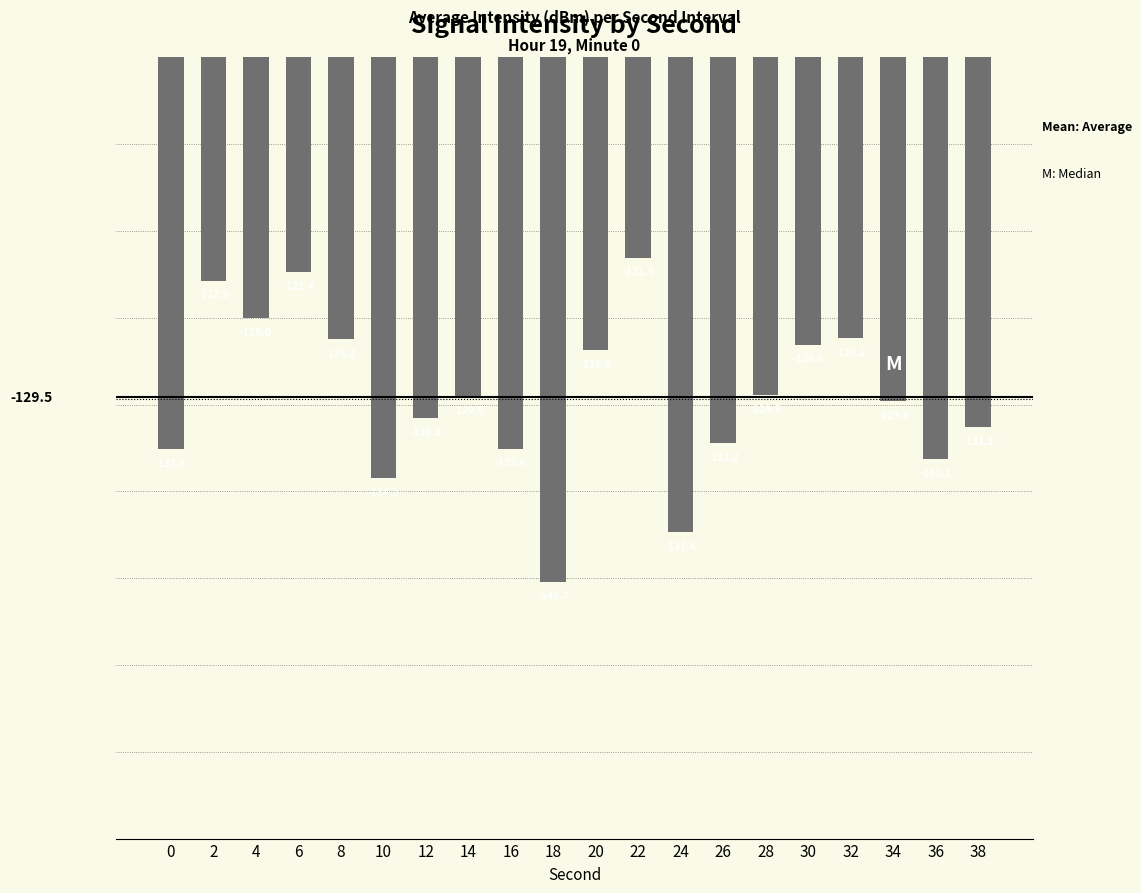

True or false: the data shows -207.6 at 0.

False